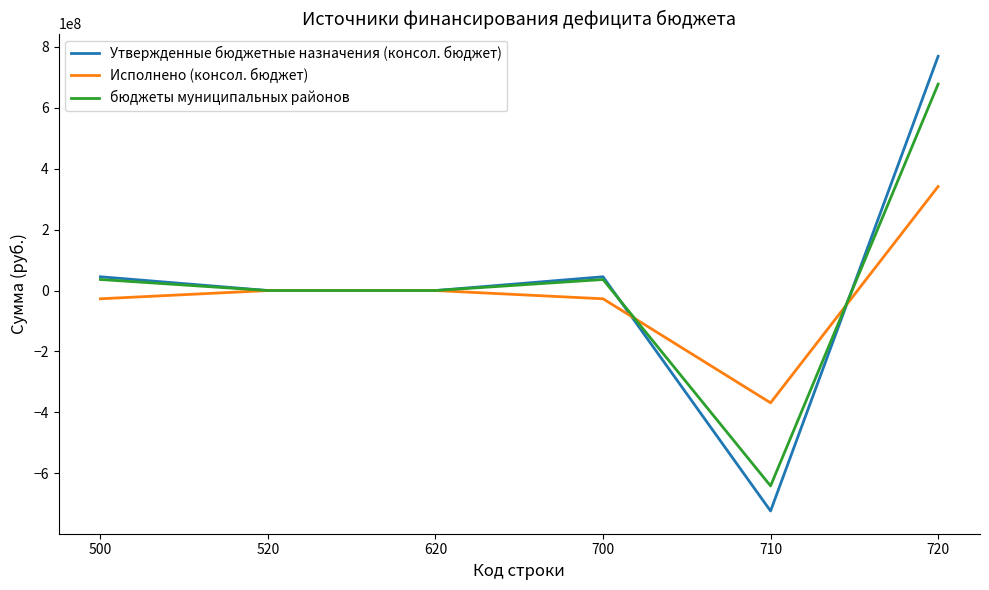

Reading left to right, extract all data points from this chart.

Утвержденные бюджетные назначения (консол. бюджет): 45308144.9	0.0	0.0	45308144.9	-723781188.4	769089333.3
Исполнено (консол. бюджет): -27020347.8	0.0	0.0	-27020347.8	-368629298.7	341608950.9
бюджеты муниципальных районов: 36311564.3	0.0	0.0	36311564.3	-641438253.7	677749818.0